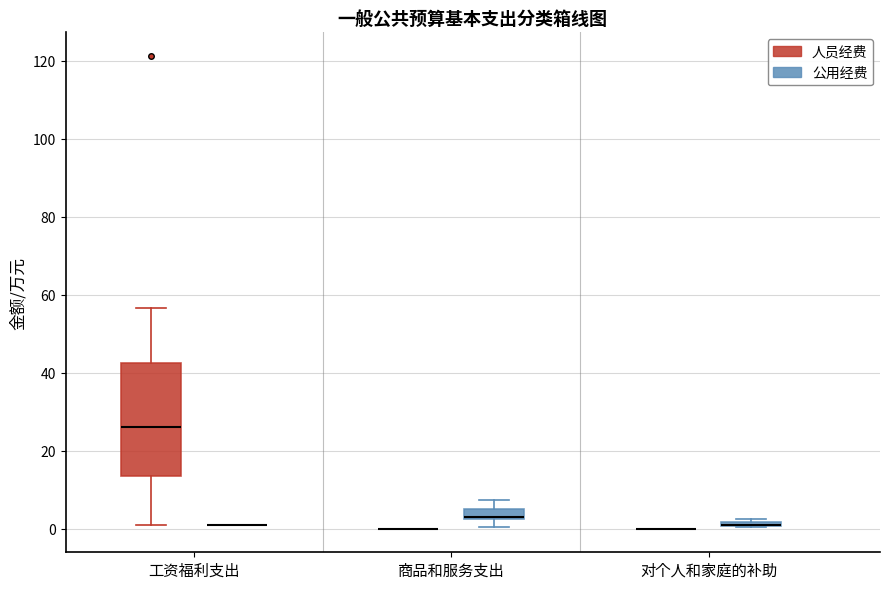

Where does the upper whisker of the box for 商品和服务支出 (公用经费) end on the y-axis? The values are not printed on the chart, so give them approximately, as read against the axis.

8